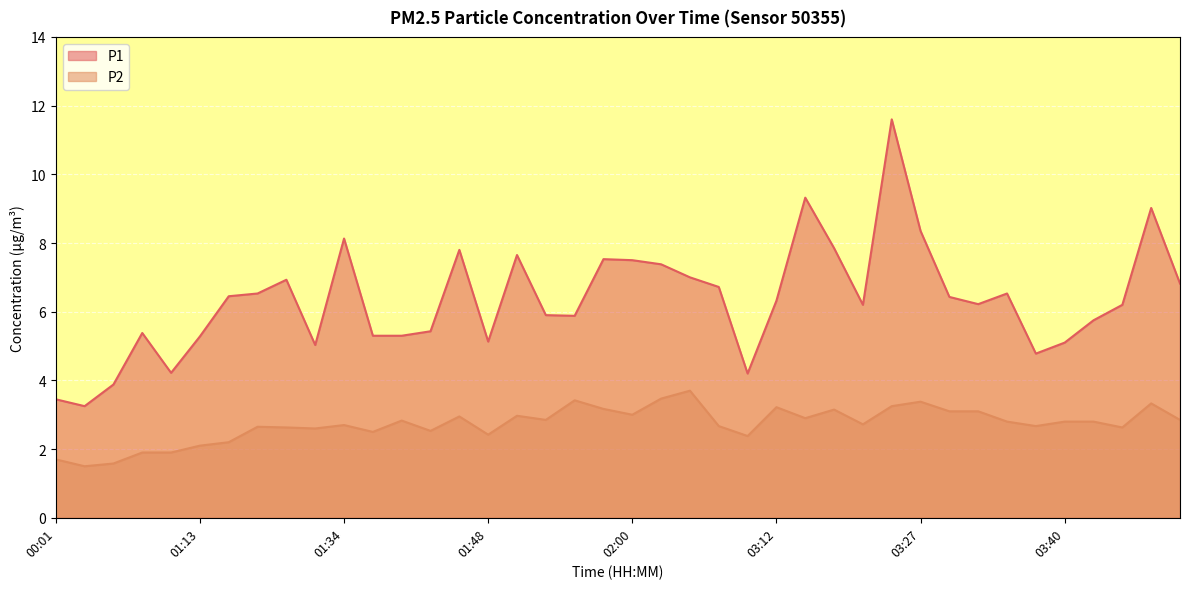

At how many categories does at least one series exceed 10?

1